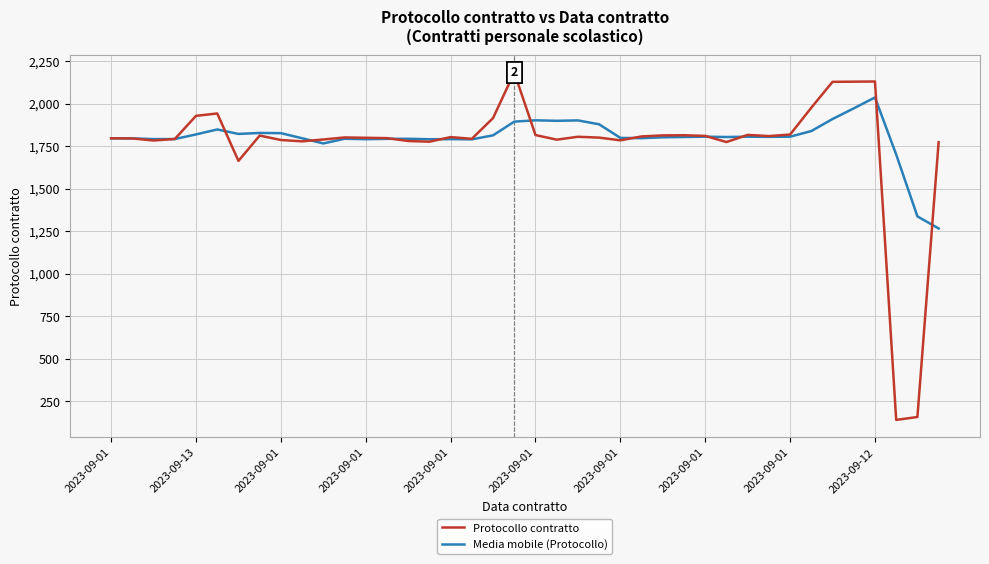

True or false: Media mobile (Protocollo) has more than 0 interior local peaks.

True